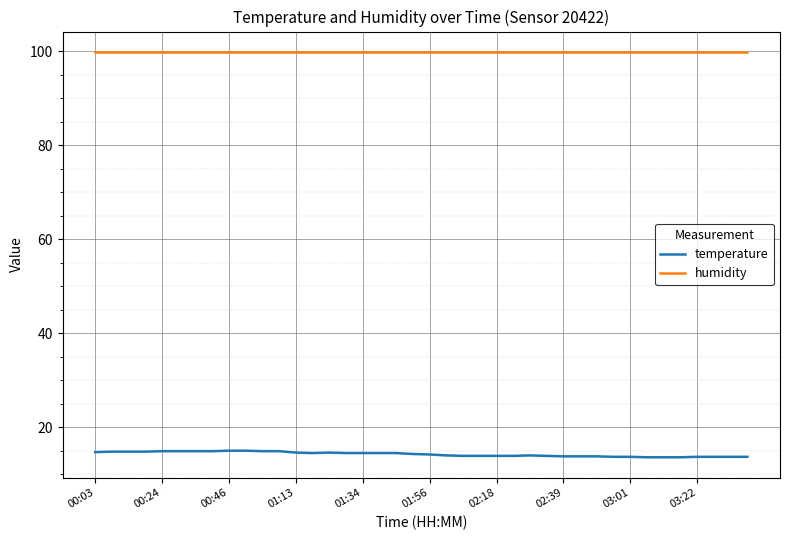

What is the greatest value displayed?

99.9